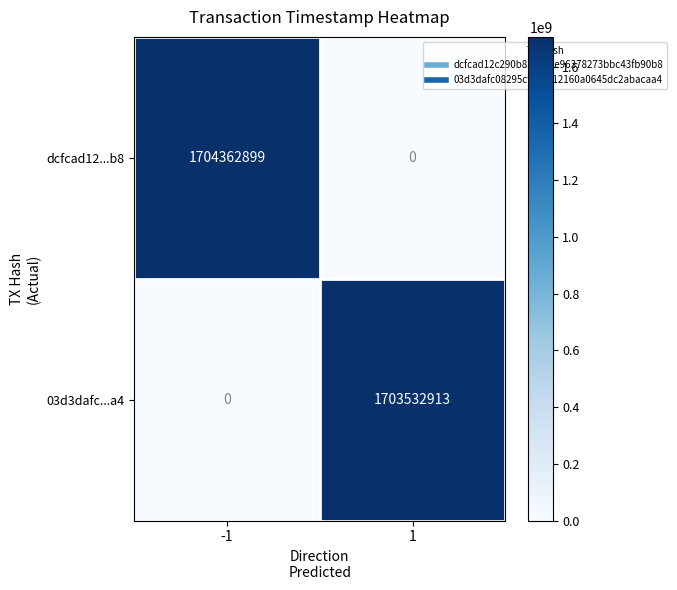

Which series has the largest range (max minus min)?

dcfcad12...b8